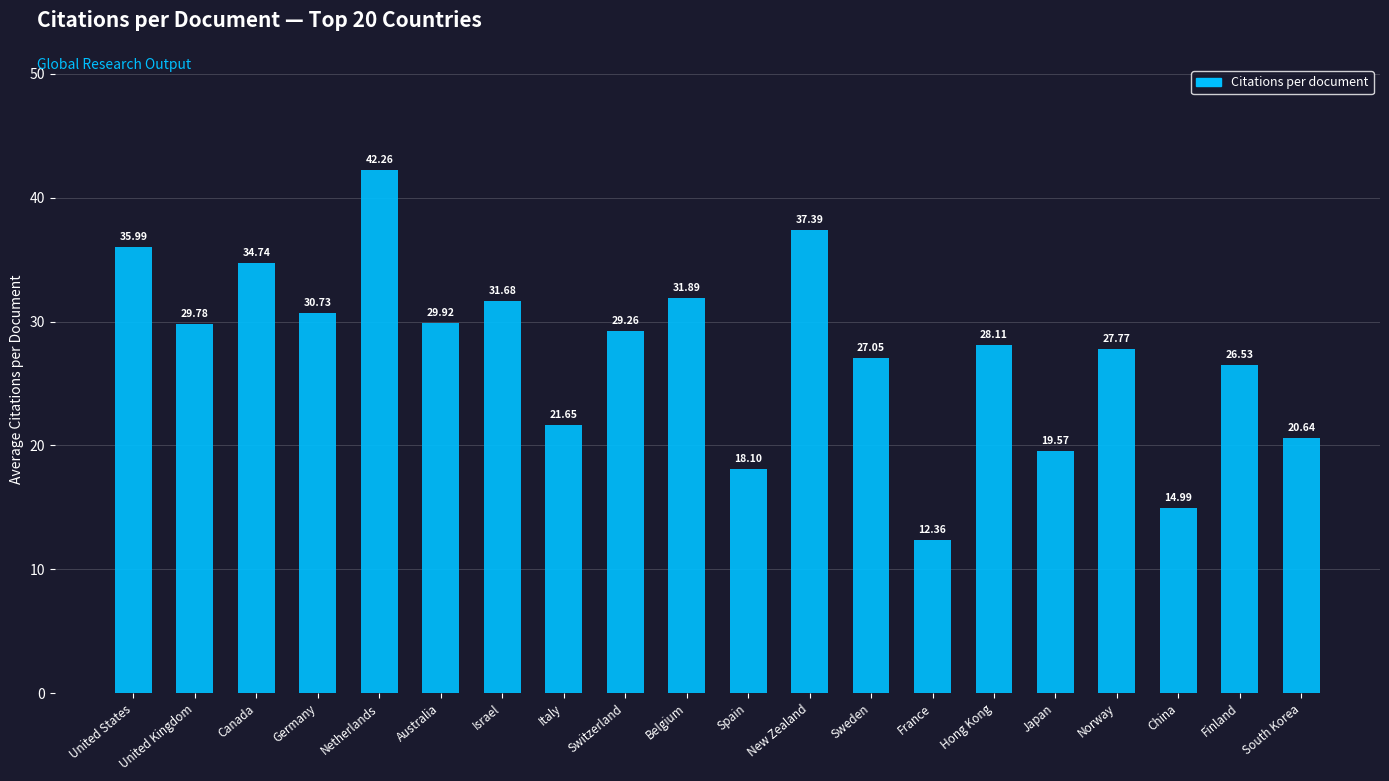

How many data points does each series have?

20